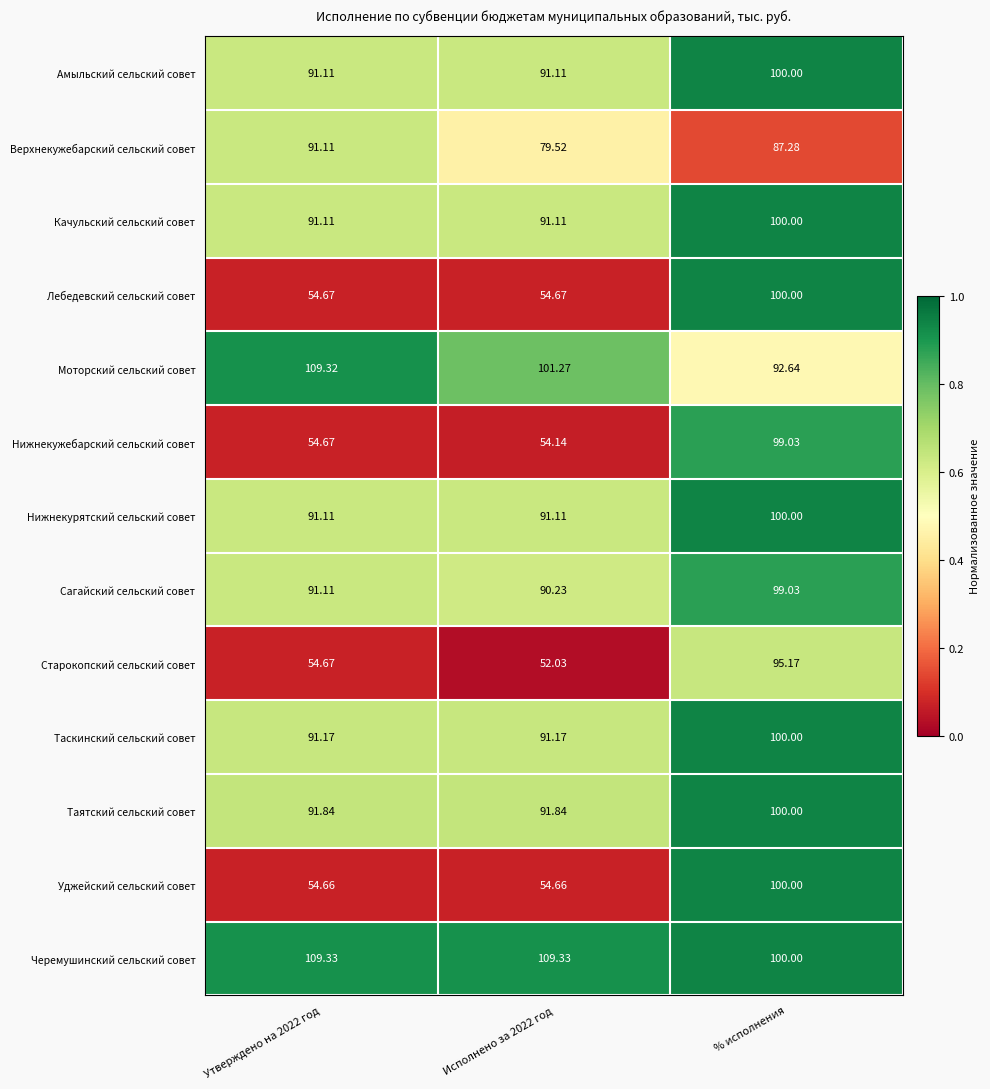

What is the total value across all series at Исполнено за 2022 год?

1052.2